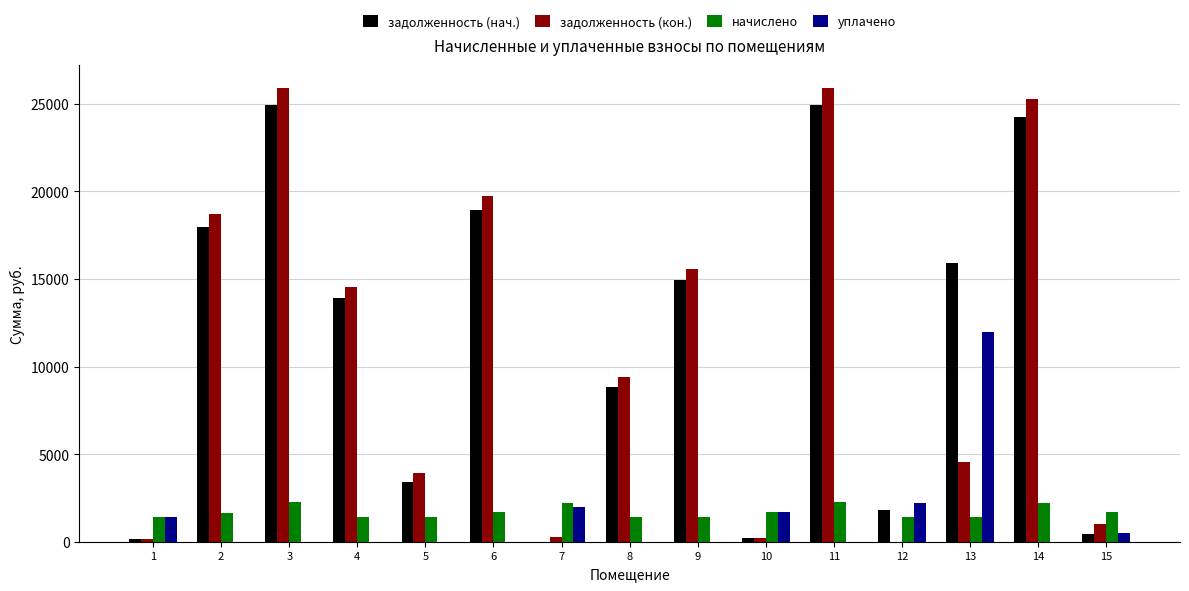

What are all the series names shown in the legend?

задолженность (нач.), задолженность (кон.), начислено, уплачено